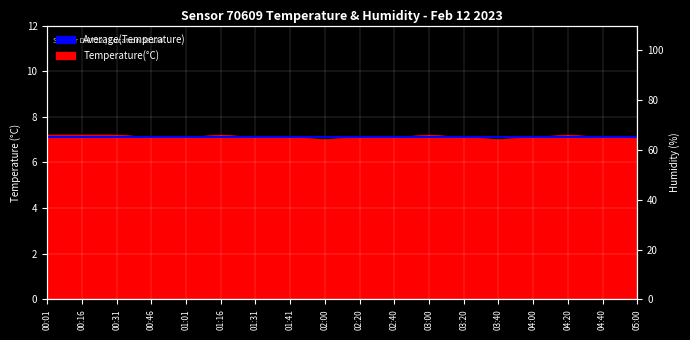

How many data points does each series have?

18